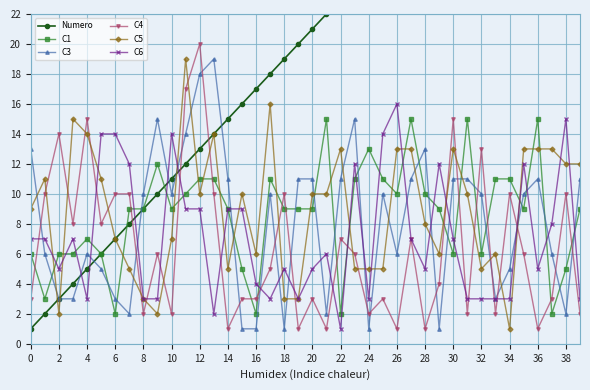

List the series in order of their peak value, highest first.

Numero, C4, C3, C5, C6, C1